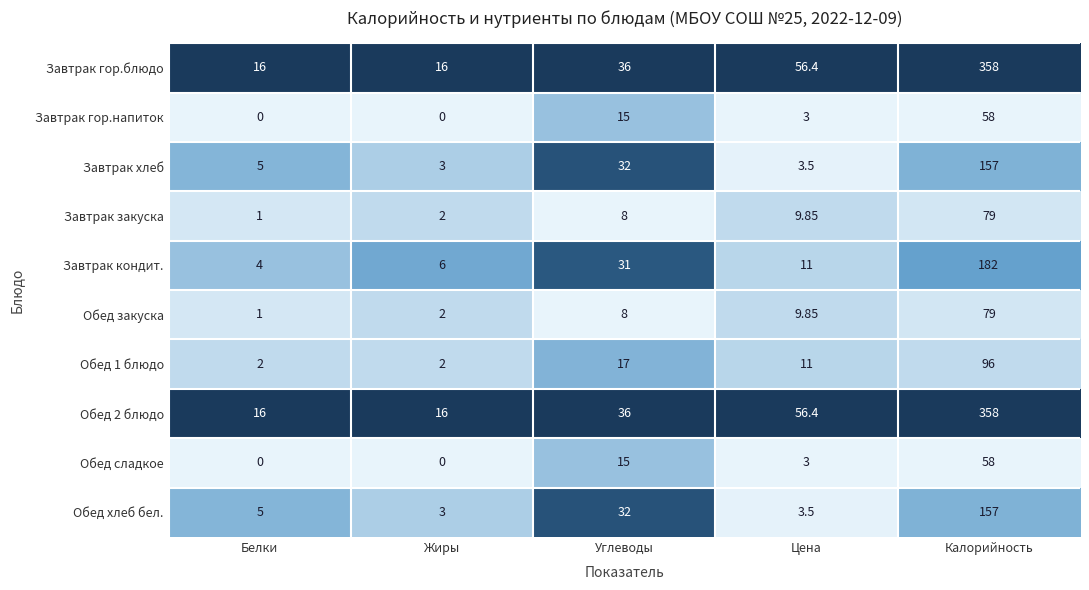

Which category has the lowest value in the Завтрак кондит. series?

Белки